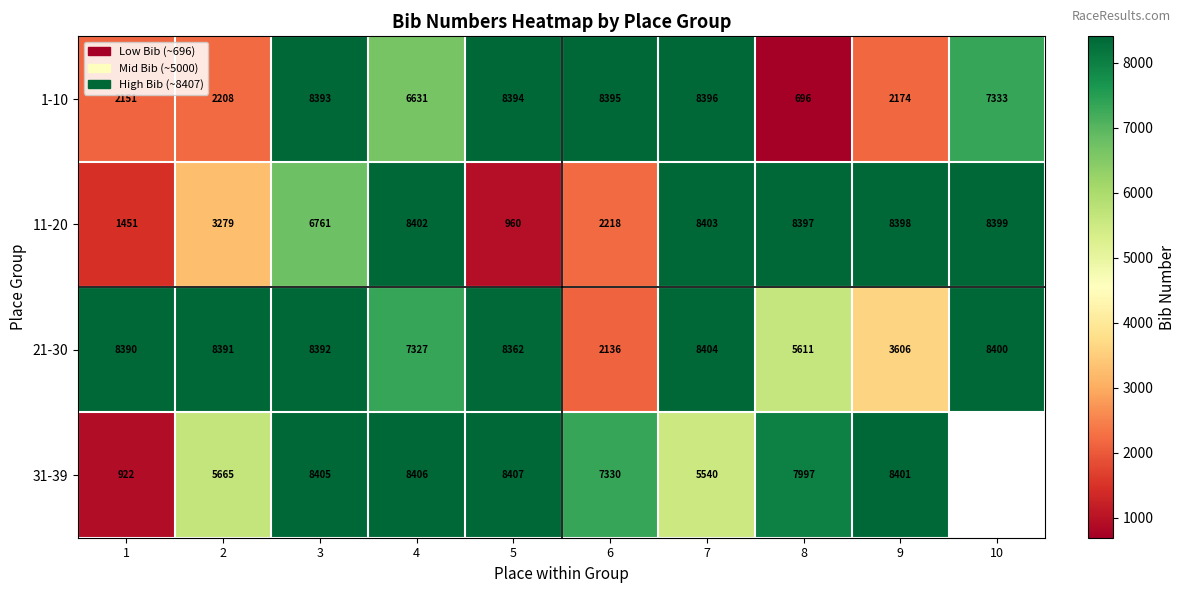

Where is 21-30 nearest to the value 5270?

8